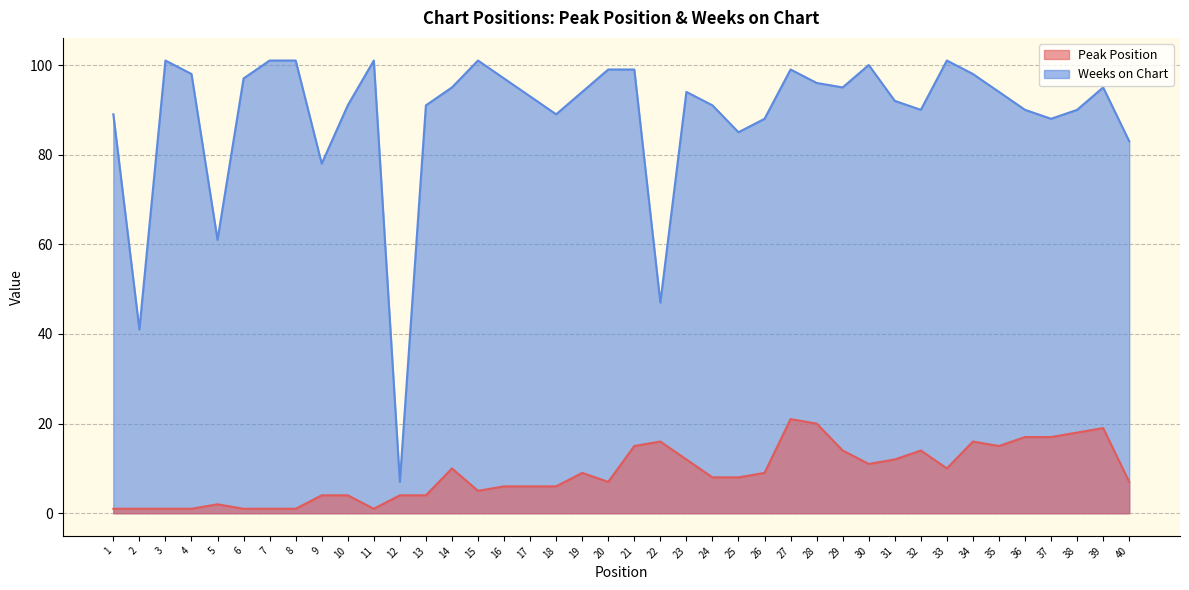

Which series changed the most between 6 and 28?

Peak Position